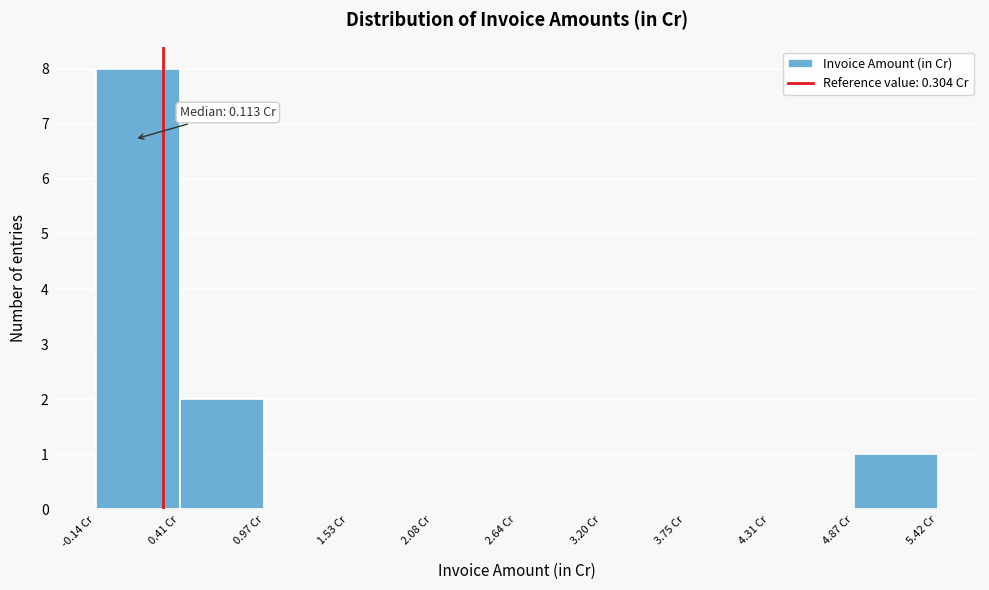

Which range on the x-axis has the tallest bar?

-0.1 to 0.4